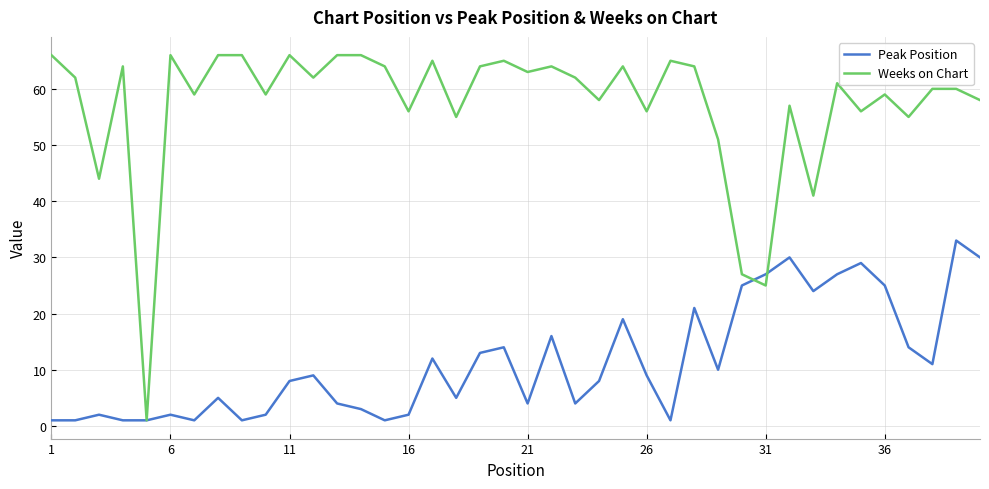

Which series has the largest total across all categories?

Weeks on Chart